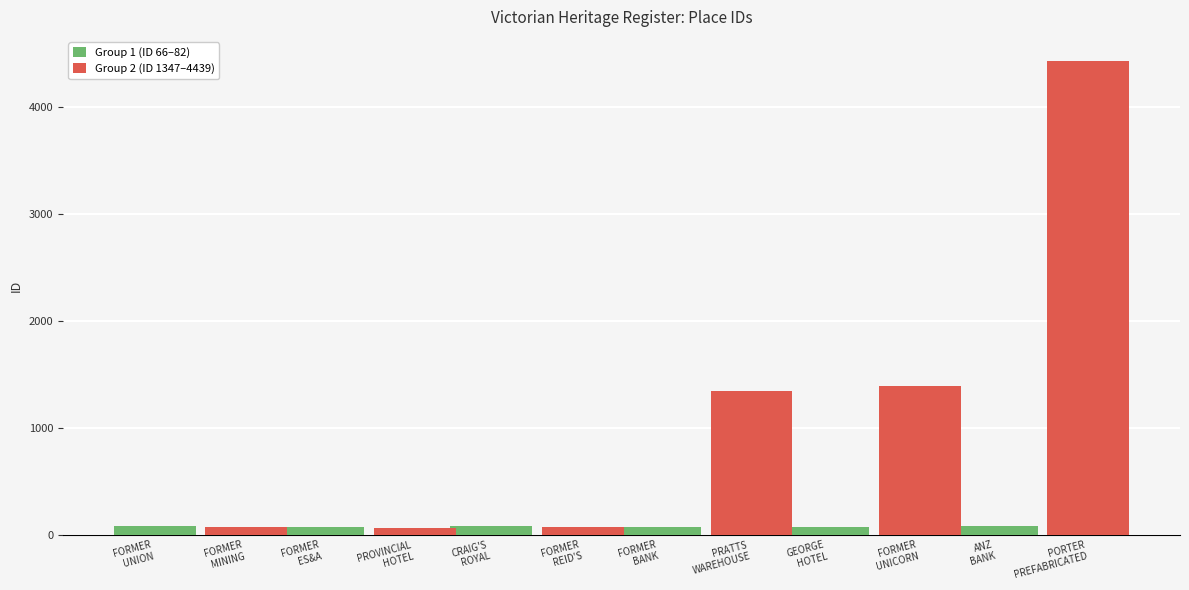

How many values in the Group 2 (ID 1347–4439) series are below 1347?

3